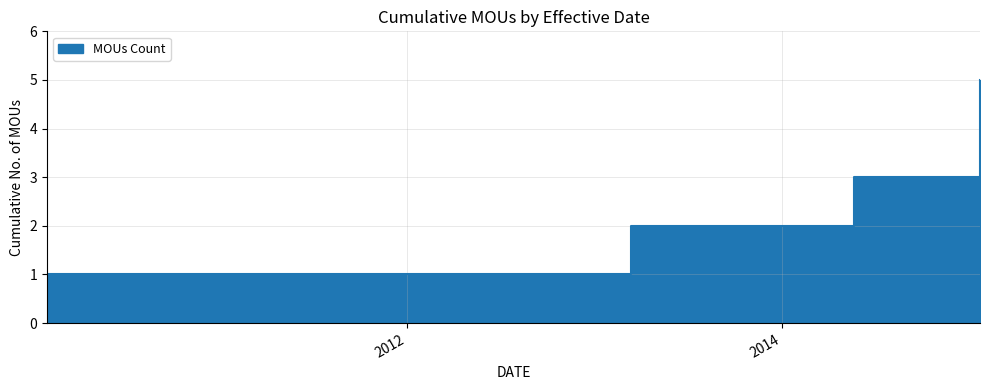

Between 22/01/2558 and 22/01/2558, which is larger?

22/01/2558